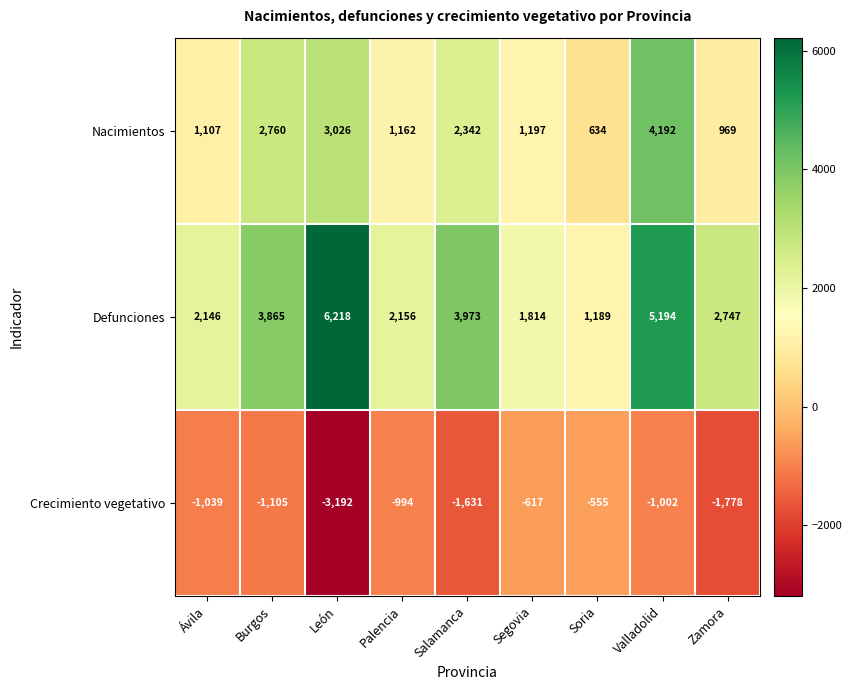

Rank the series at León from lowest to highest value.

Crecimiento vegetativo, Nacimientos, Defunciones